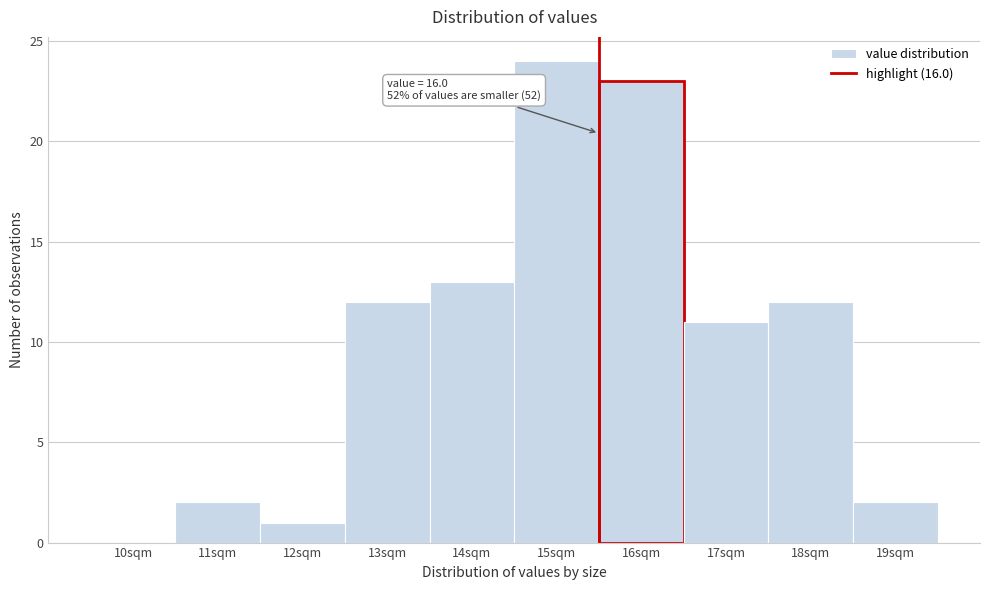

Reading right to left, what are all the values shown in this chart?

19sqm=2	18sqm=12	17sqm=11	16sqm=23	15sqm=24	14sqm=13	13sqm=12	12sqm=1	11sqm=2	10sqm=0